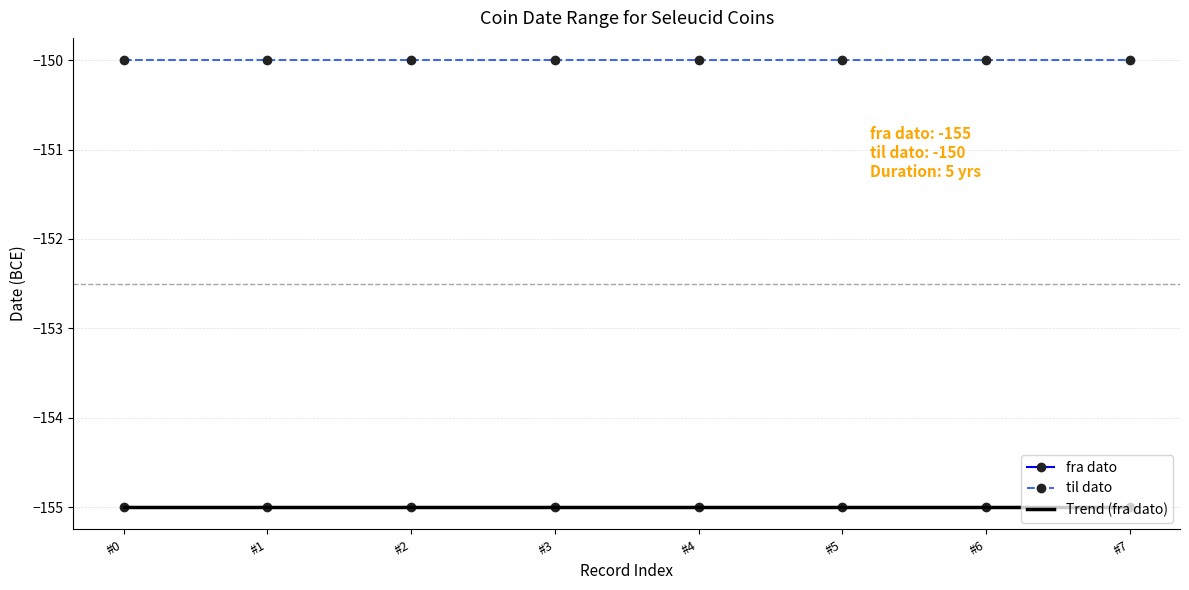

Reading left to right, what are all the values shown in this chart?

fra dato: -155.0	-155.0	-155.0	-155.0	-155.0	-155.0	-155.0	-155.0
til dato: -150.0	-150.0	-150.0	-150.0	-150.0	-150.0	-150.0	-150.0
Trend (fra dato): -155.0	-155.0	-155.0	-155.0	-155.0	-155.0	-155.0	-155.0